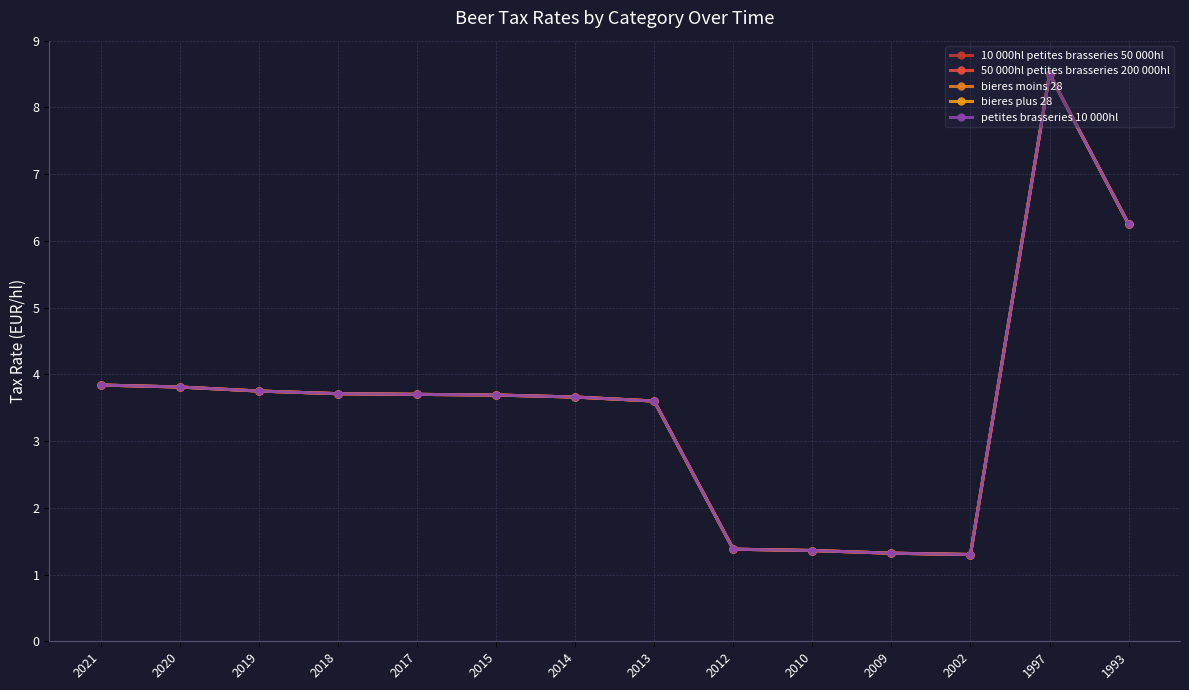

Does the chart have visible grid lines?

Yes